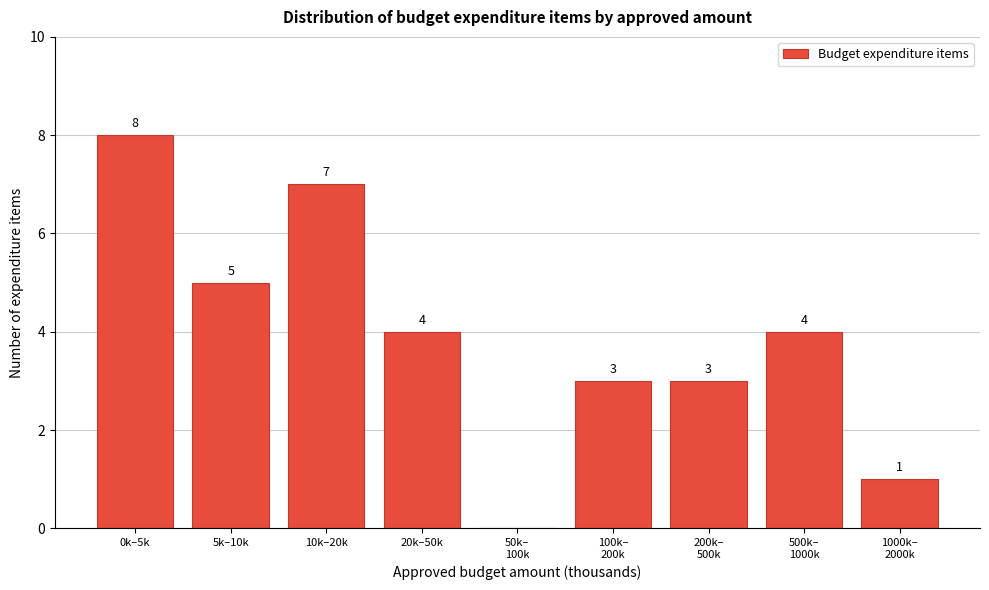

What is the approximate value at 10k–20k?

7